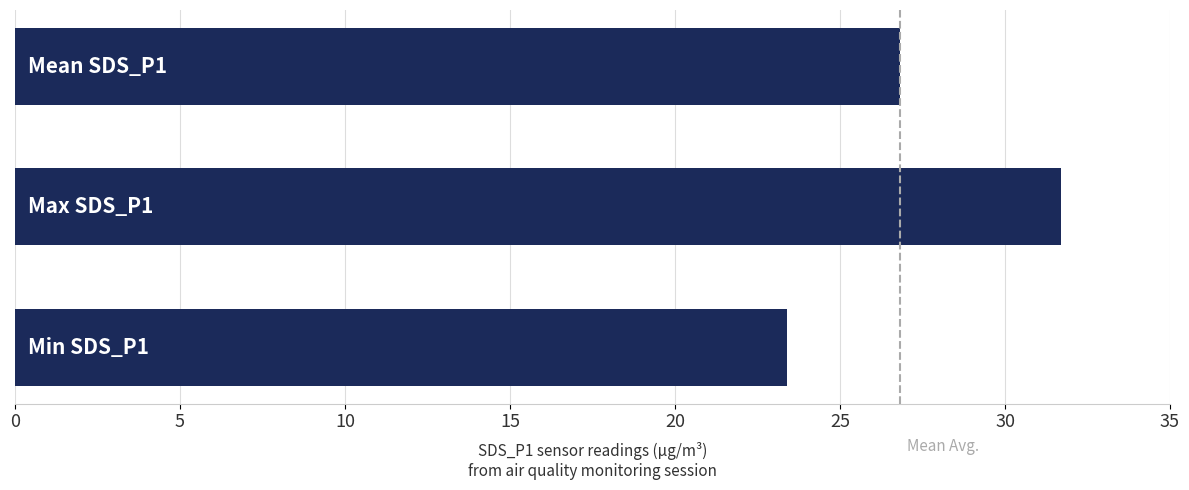

What is the maximum value shown in the chart?

31.7